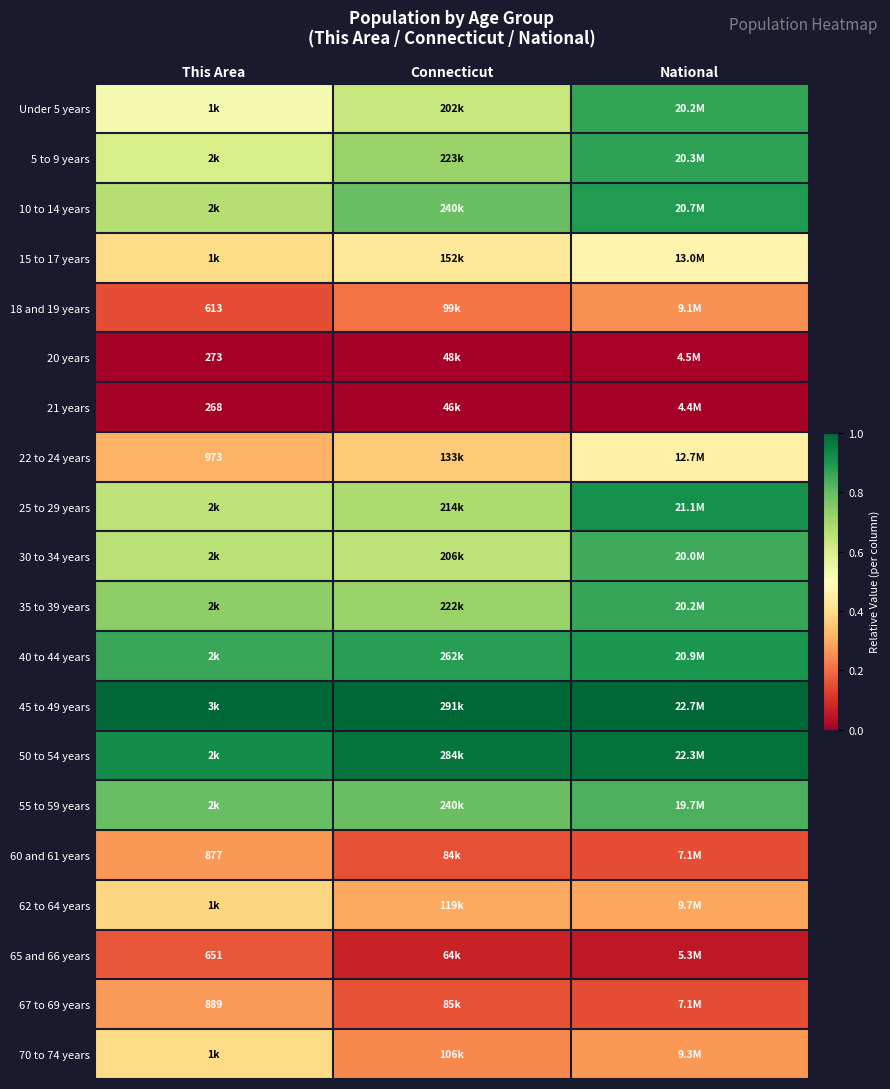

What is the maximum value shown in the chart?

1.0